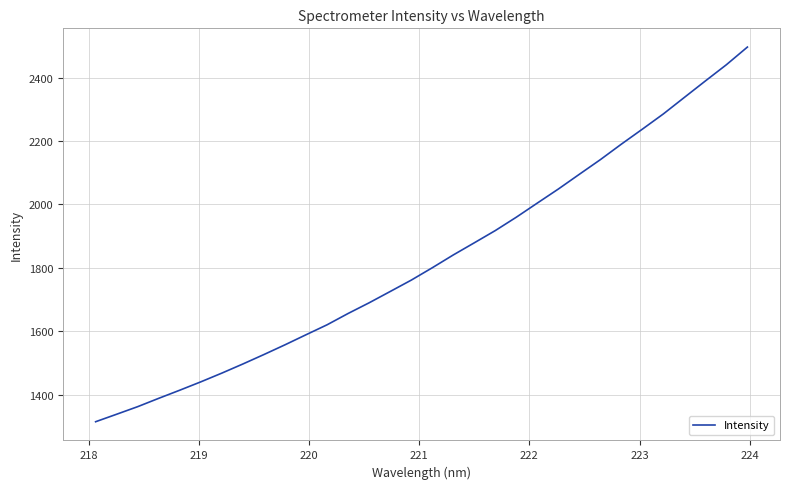

True or false: the data has more than 0 interior local peaks.

False